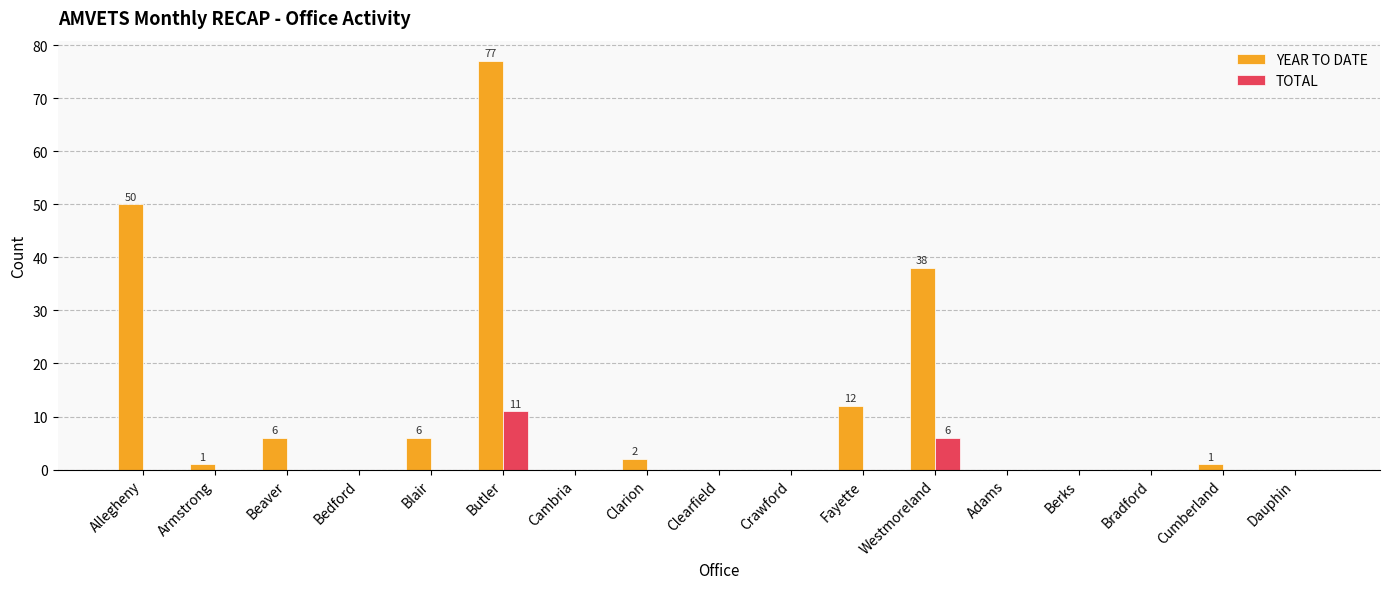

Which series has the largest total across all categories?

YEAR TO DATE